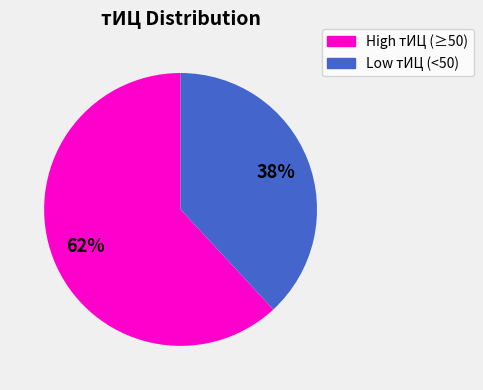

How many slices are in this pie chart?

2